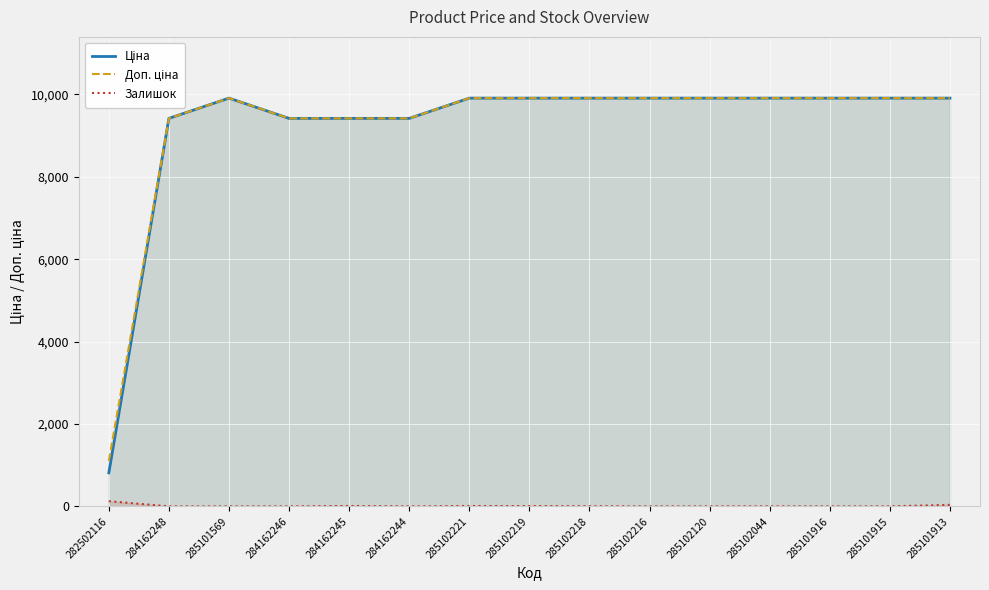

Which category has the lowest value across all series?

284162248